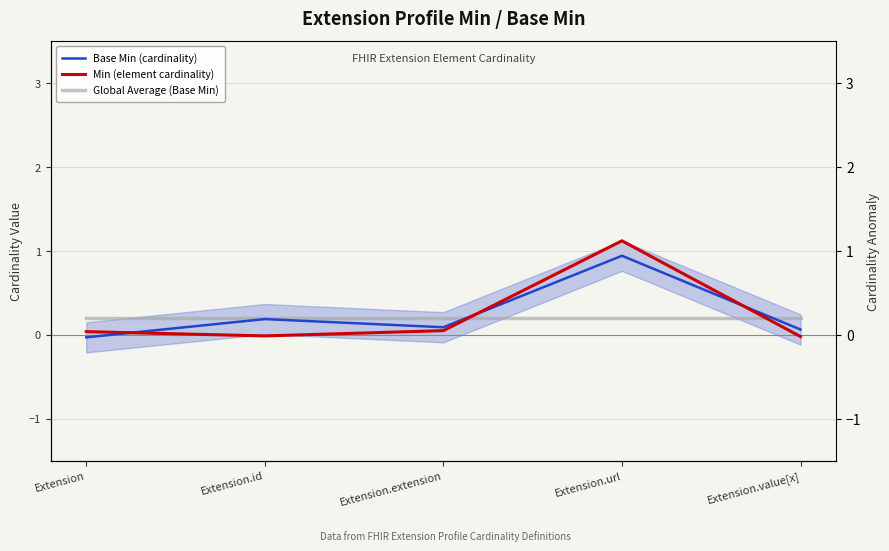

How many lines are shown in the chart?

3